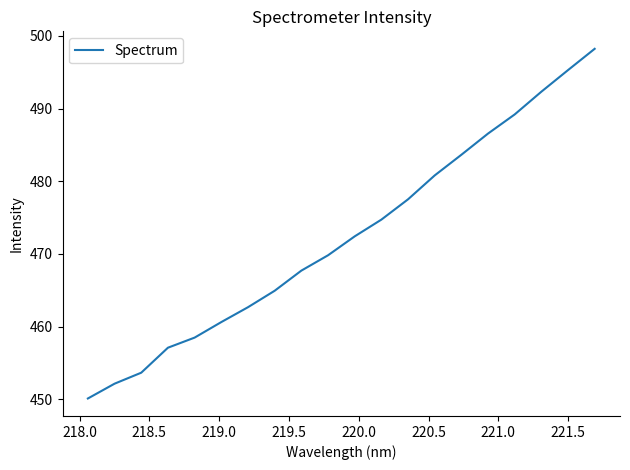

What is the difference between the maximum and minimum values?

48.1